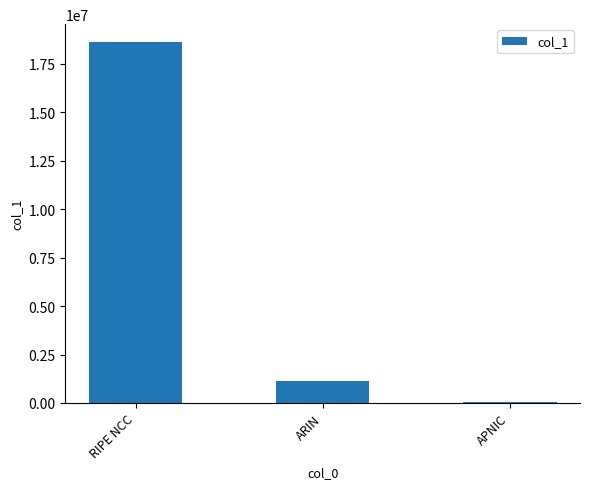

Read the value at RIPE NCC, to the nearest 50.

18614250